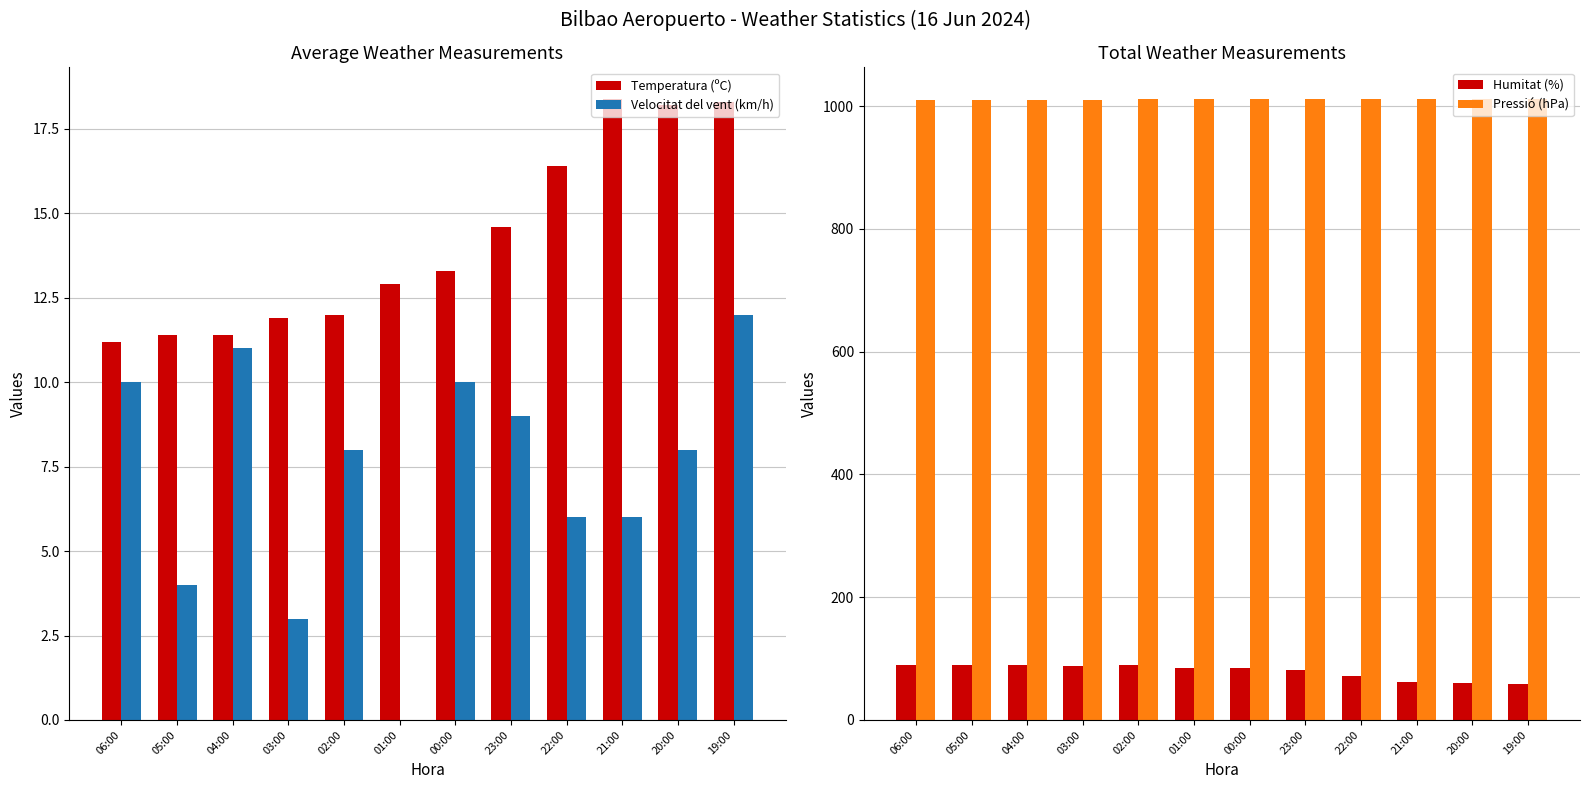

At which label does Pressió (hPa) first exceed 1011?

01:00